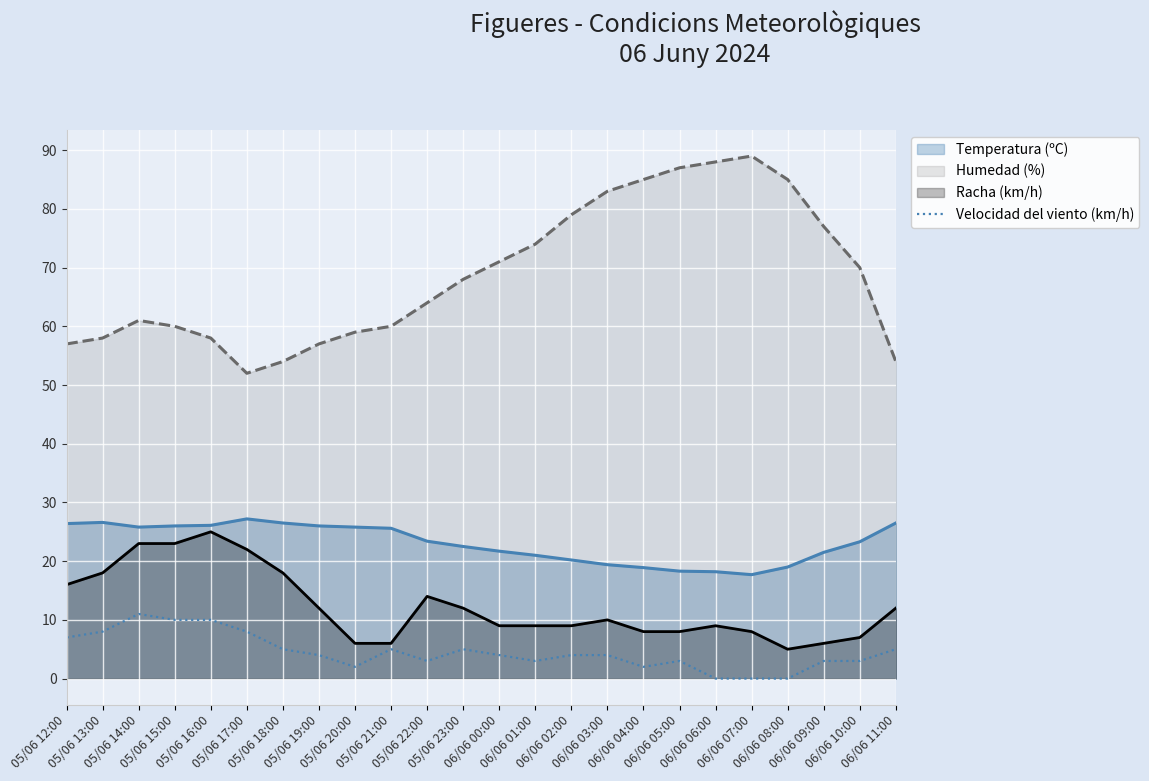

Does the chart display data point markers on the line(s)?

No